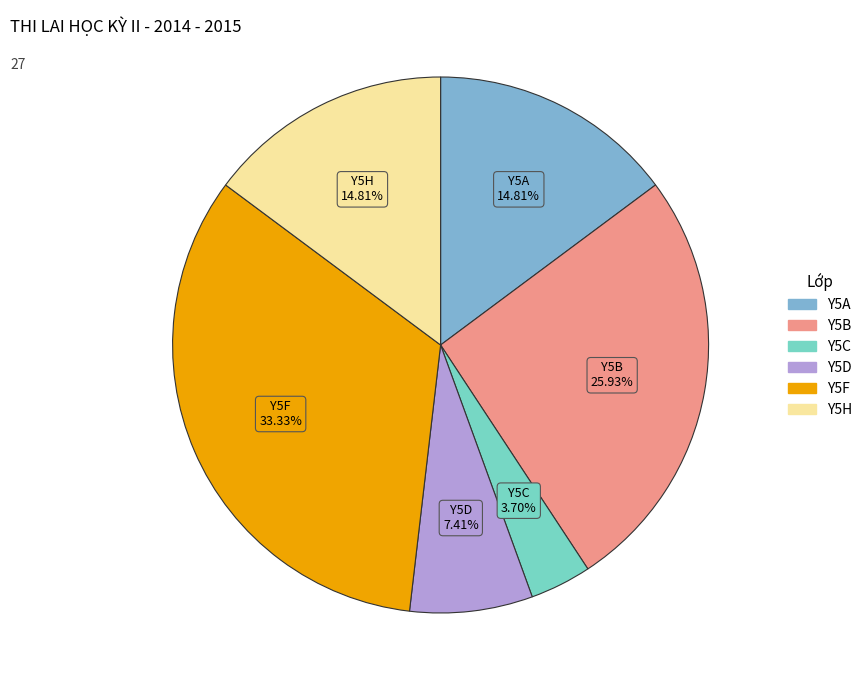

Between Y5H and Y5D, which is larger?

Y5H